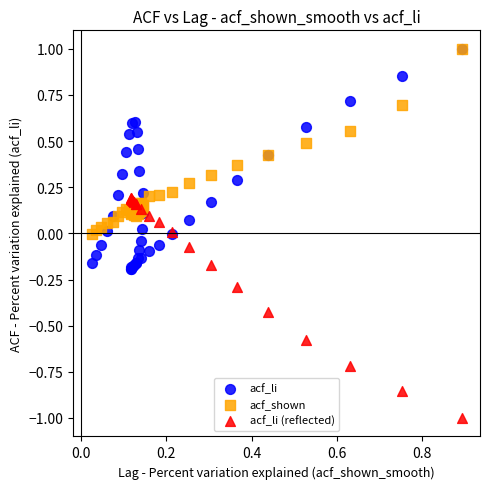

What are all the series names shown in the legend?

acf_li, acf_shown, acf_li (reflected)